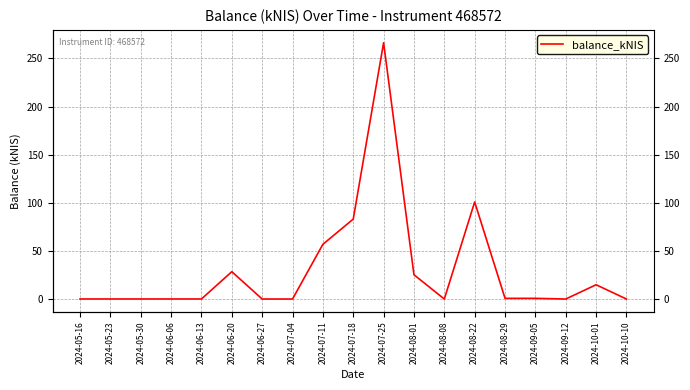

Reading left to right, list all the values displayed in this chart.

2024-05-16=0.1	2024-05-23=0.1	2024-05-30=0.1	2024-06-06=0.1	2024-06-13=0.1	2024-06-20=28.4	2024-06-27=0.0	2024-07-04=0.0	2024-07-11=56.9	2024-07-18=83.0	2024-07-25=266.3	2024-08-01=25.2	2024-08-08=0.0	2024-08-22=100.8	2024-08-29=0.7	2024-09-05=0.7	2024-09-12=0.0	2024-10-01=14.8	2024-10-10=0.0